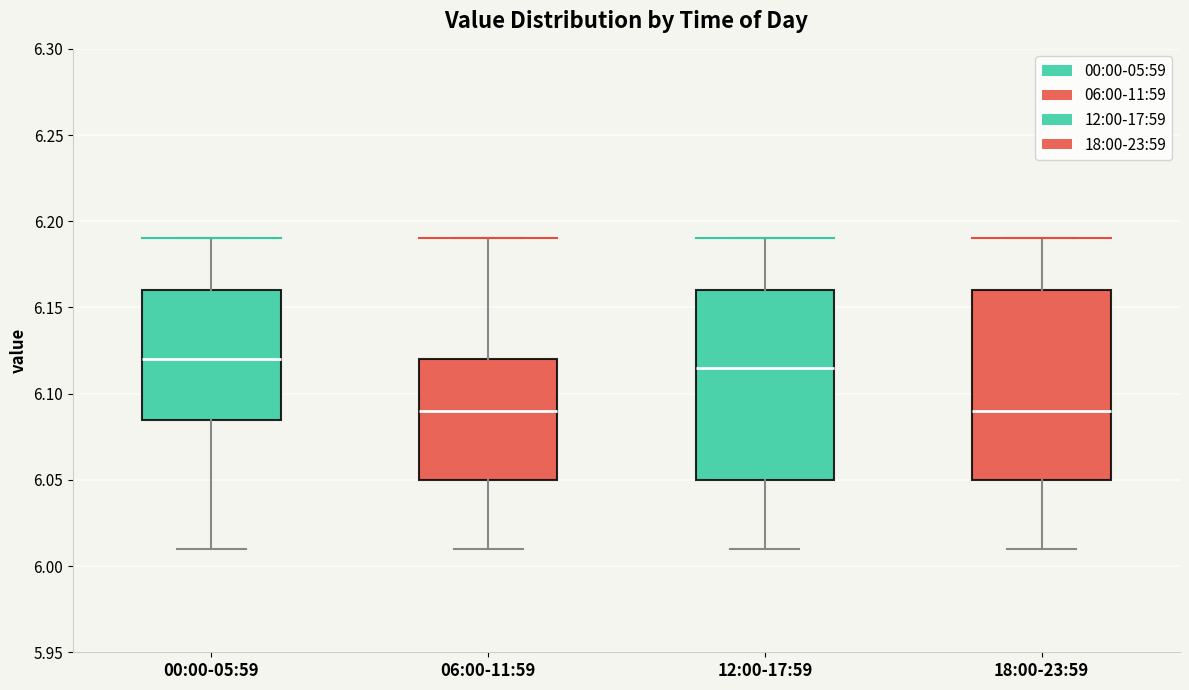

Where does the lower whisker of the box for 18:00-23:59 end on the y-axis? The values are not printed on the chart, so give them approximately, as read against the axis.

6.010